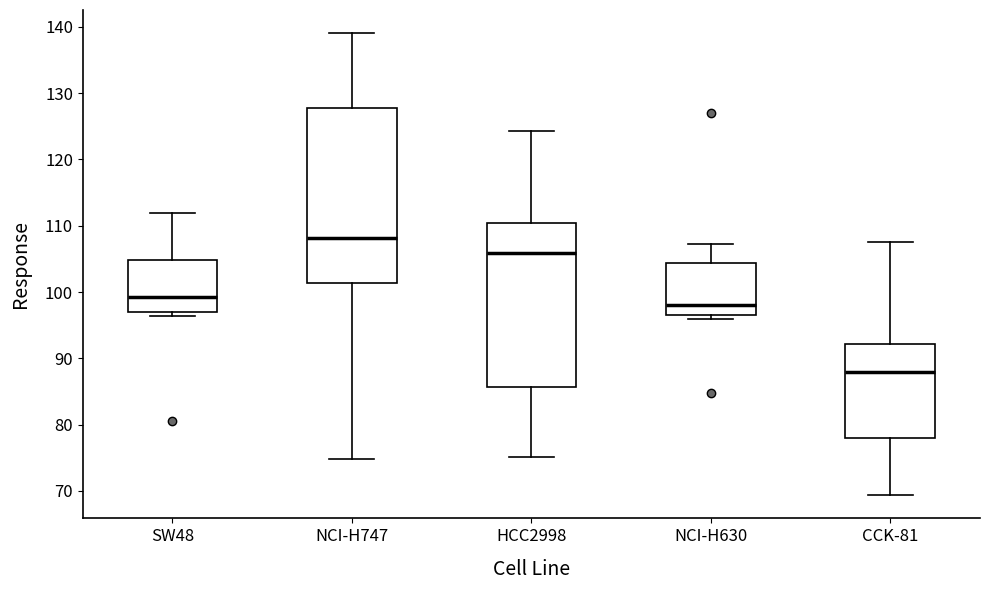

Which box has the lowest median line?

CCK-81